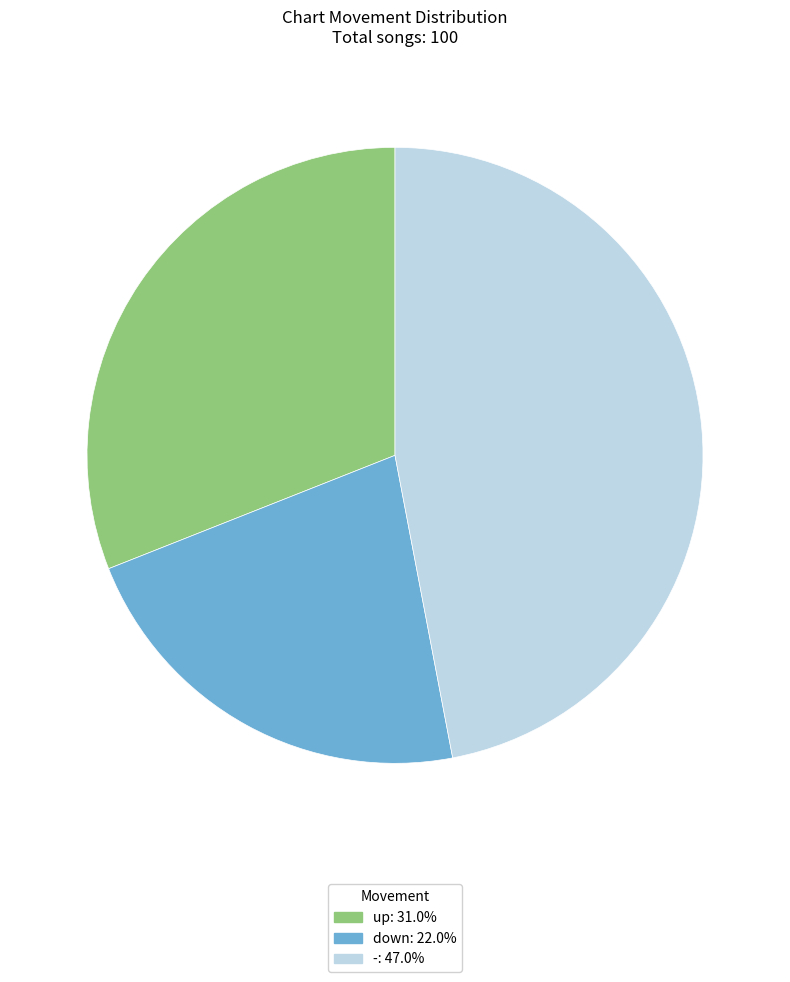

Combined, do up and down account for over 50%?

Yes